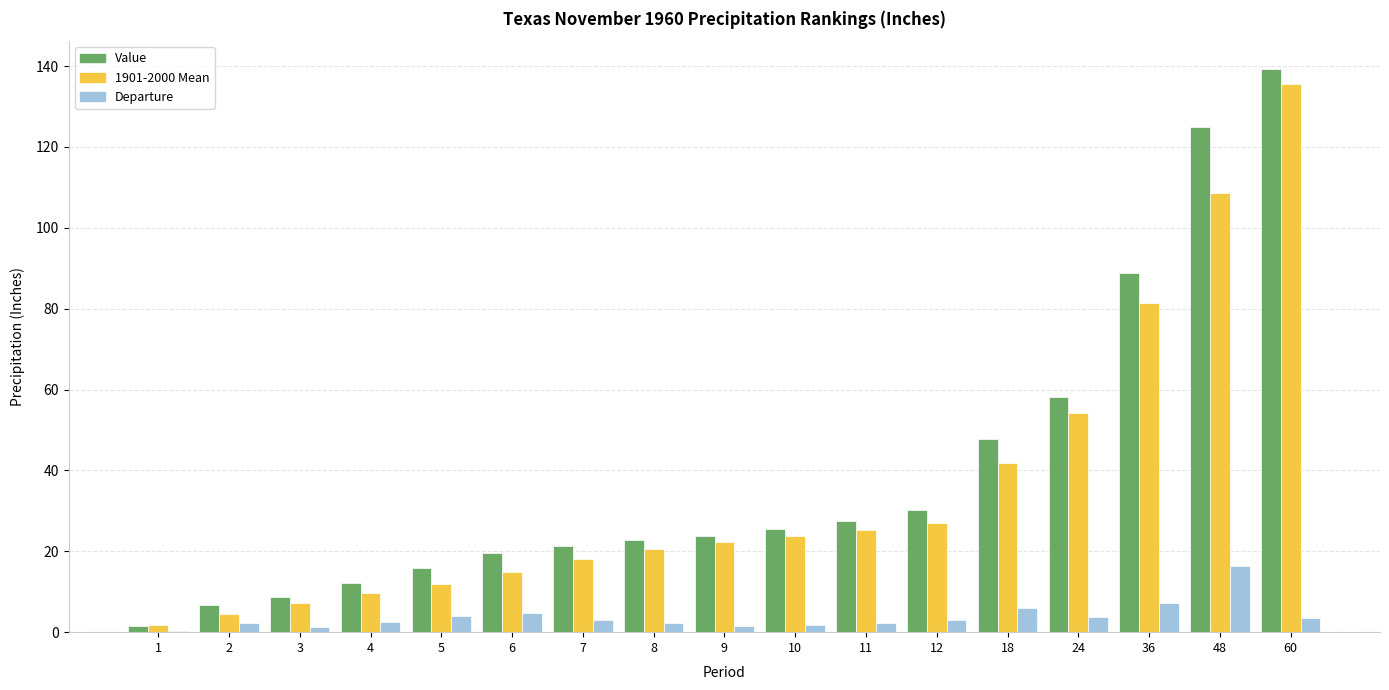

At which label is Value closest to 70?

24